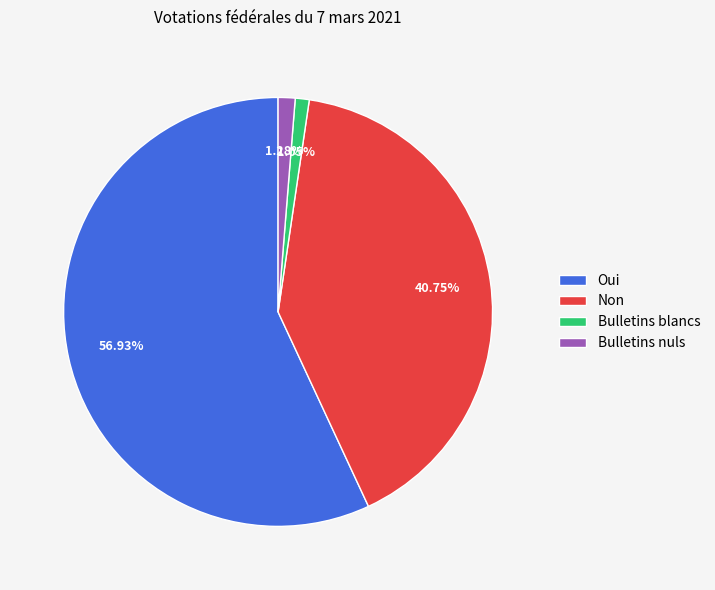

What is the ratio of the value at Non to the value at Bulletins blancs?

38.8